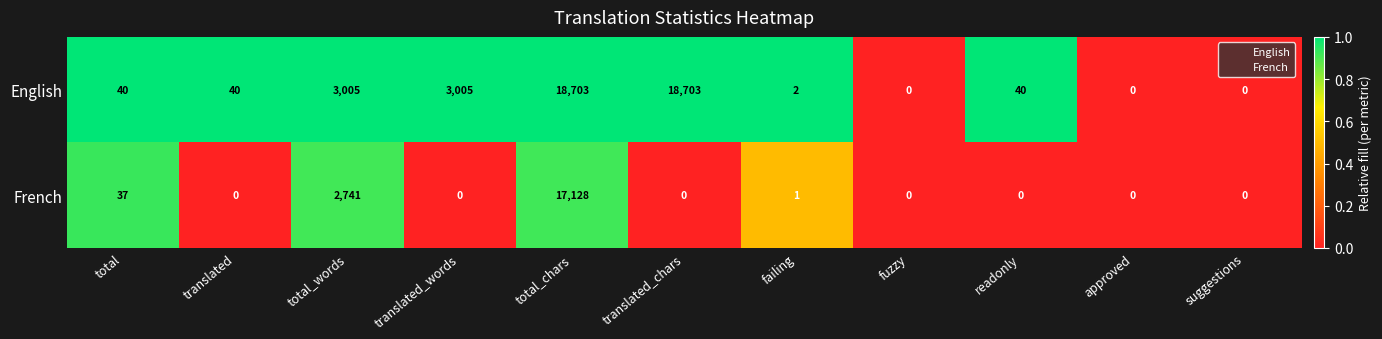

List the series in order of their peak value, lowest first.

French, English